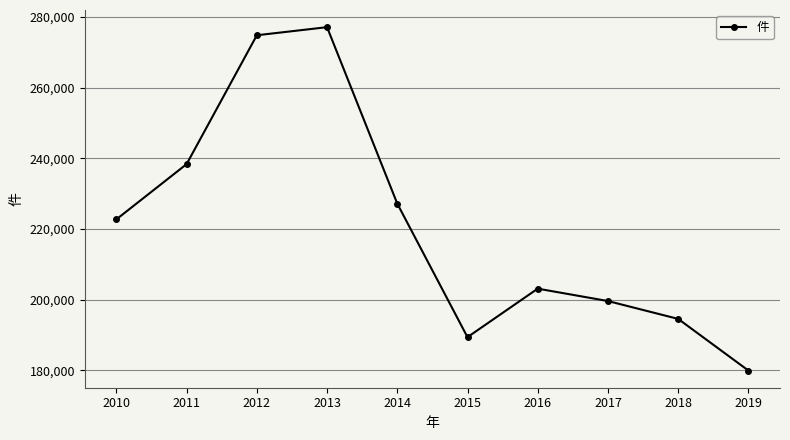

How many lines are shown in the chart?

1